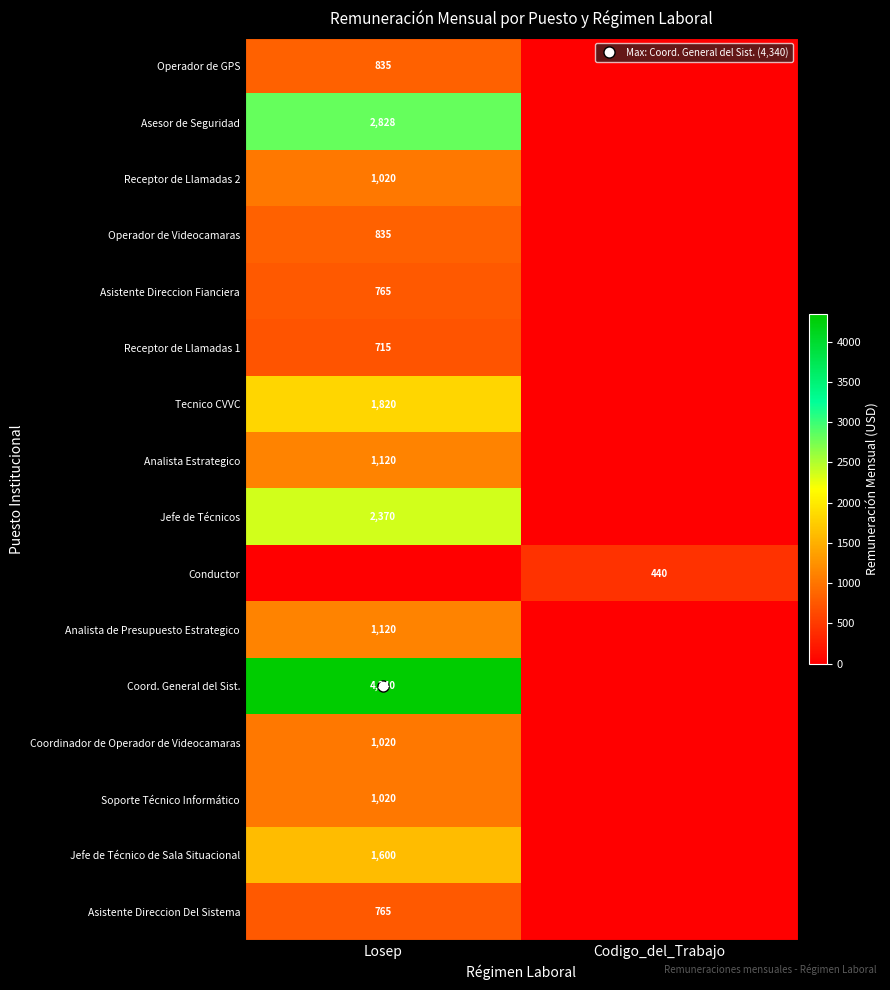

Which label corresponds to the smallest value in the chart?

Codigo_del_Trabajo